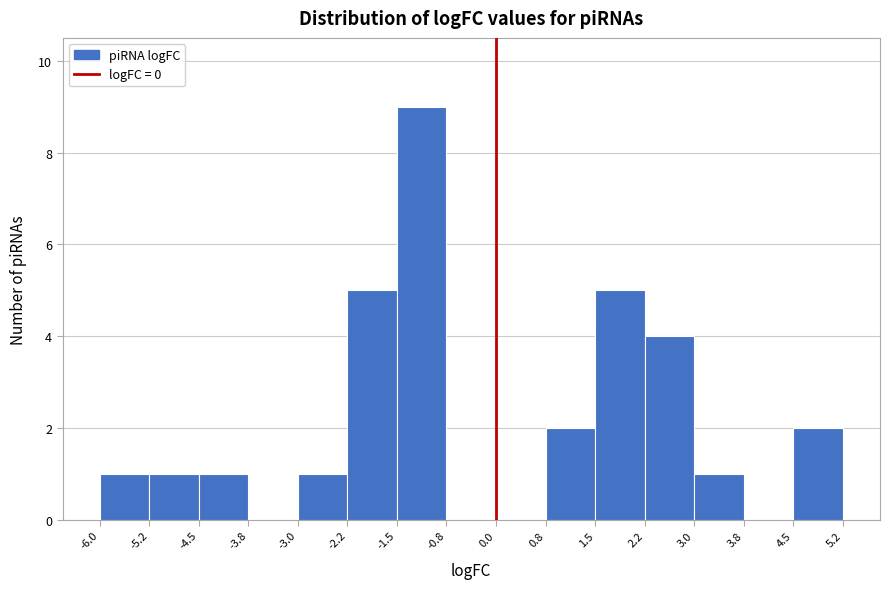

Reading left to right, transcribe this chart: for each bar, give the range it covers on the x-axis and its height. The values are not printed on the chart, so give them approximately, as read against the axis.

-6.0 to -5.2: 1
-5.2 to -4.5: 1
-4.5 to -3.8: 1
-3.8 to -3.0: 0
-3.0 to -2.2: 1
-2.2 to -1.5: 5
-1.5 to -0.8: 9
-0.8 to 0.0: 0
0.0 to 0.8: 0
0.8 to 1.5: 2
1.5 to 2.2: 5
2.2 to 3.0: 4
3.0 to 3.8: 1
3.8 to 4.5: 0
4.5 to 5.2: 2